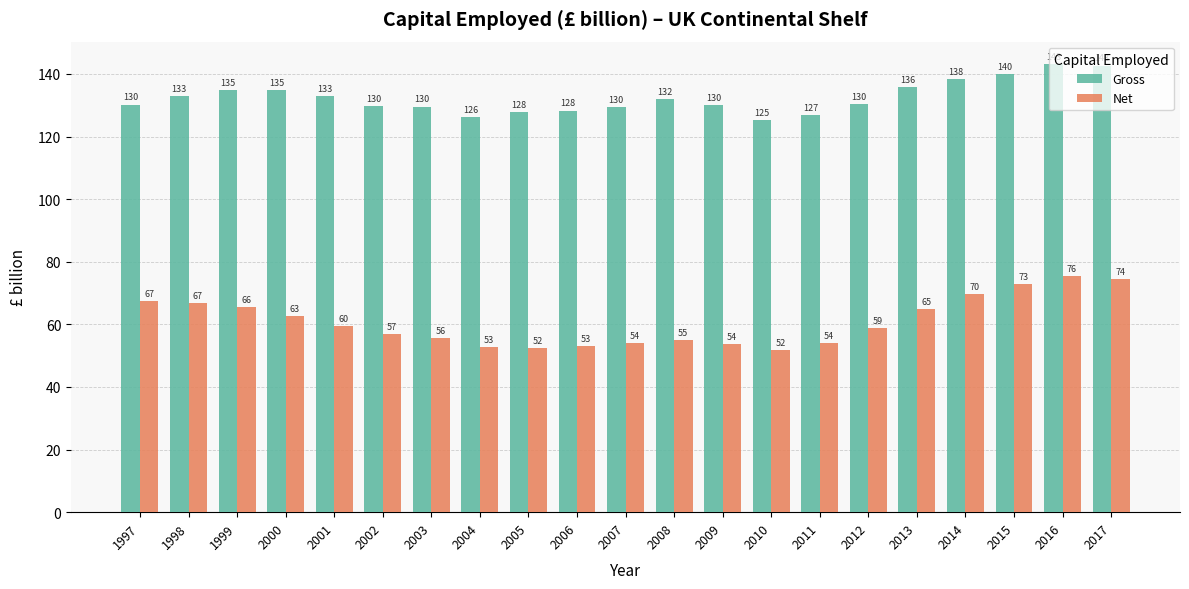

List the series in order of their overall mean, lowest first.

Net, Gross